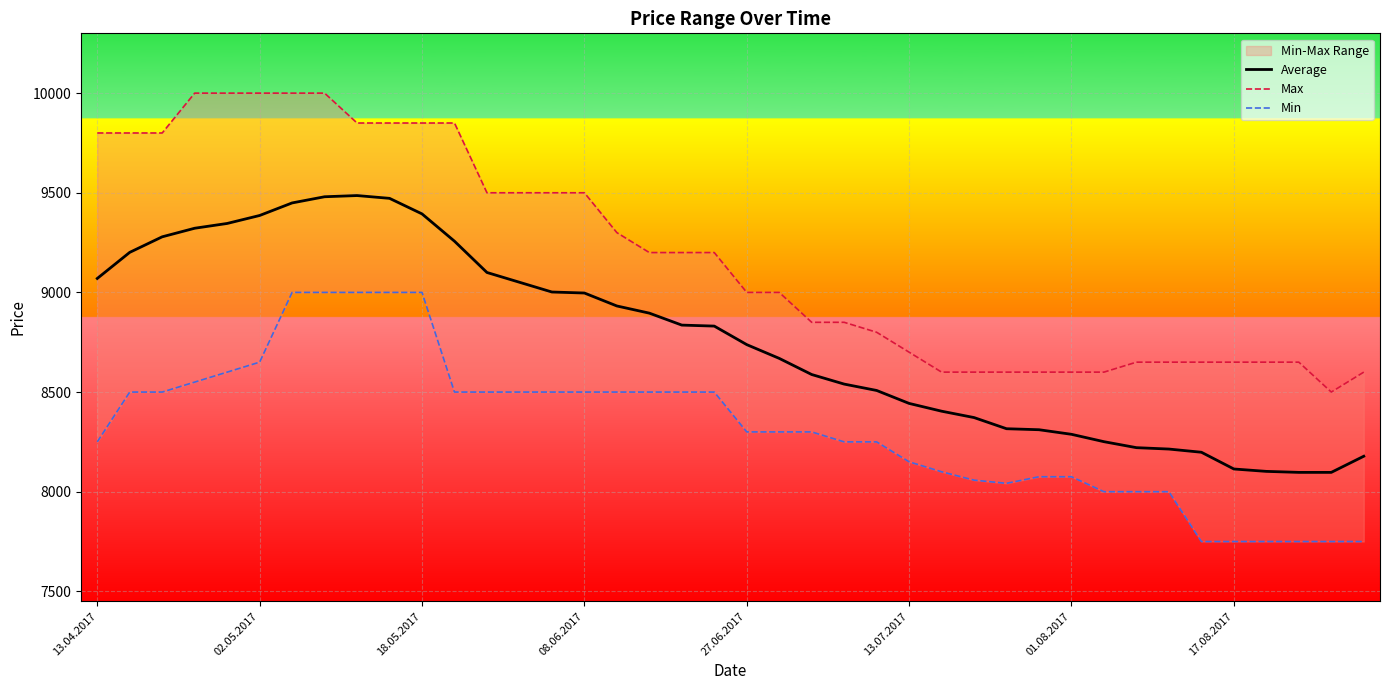

Is this an area chart (filled region under the line)?

No